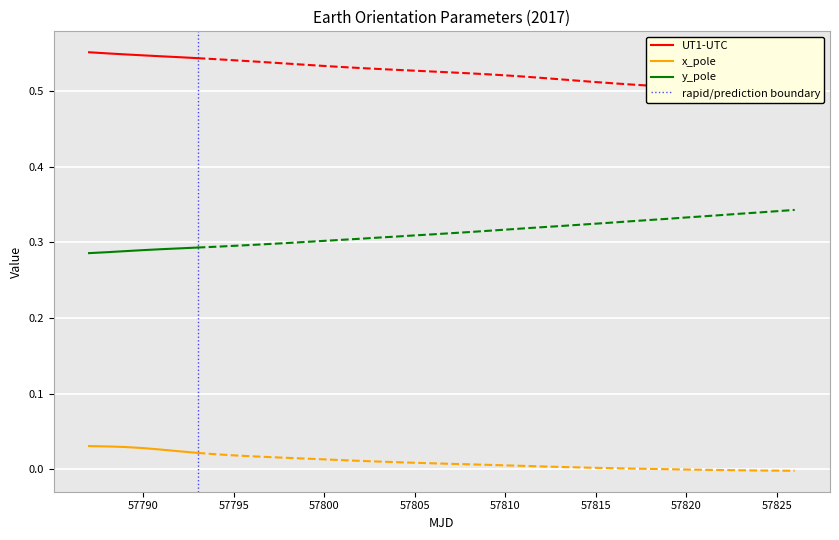

Between 1 and 2, which is larger?

1